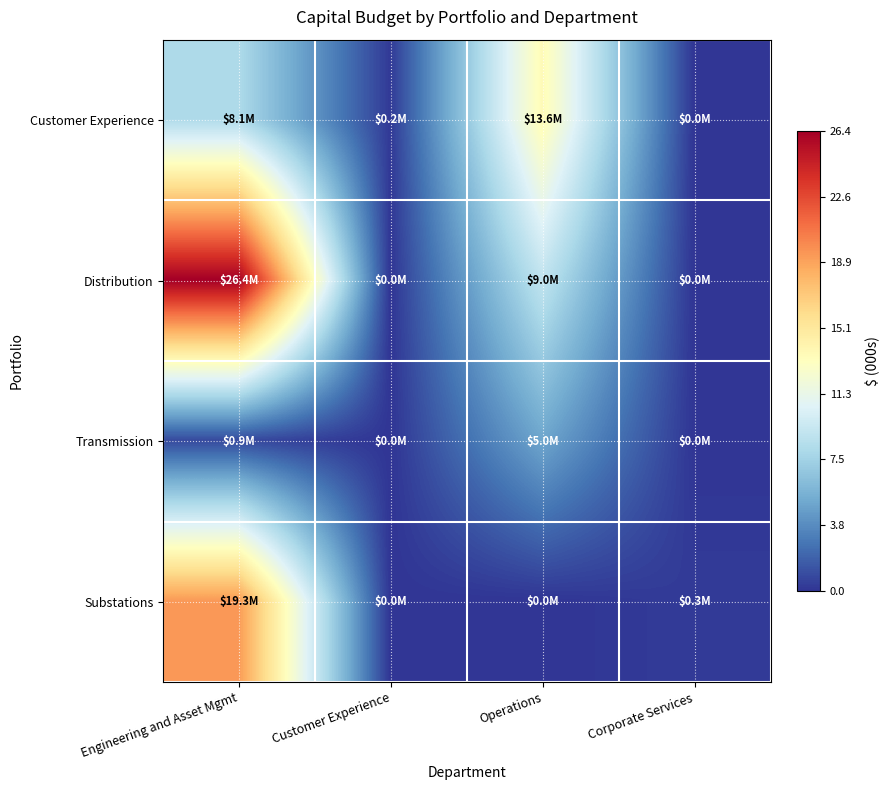

What is the difference between the highest and lowest values at Engineering and Asset Mgmt?

25.5